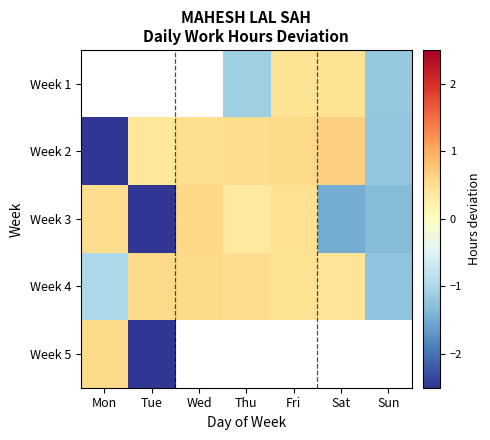

At which label does Week 4 first exceed 0?

Tue